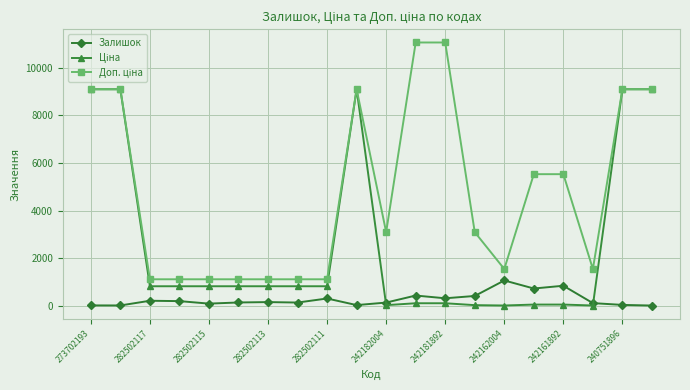

At how many categories does at least one series exceed 5313?

9